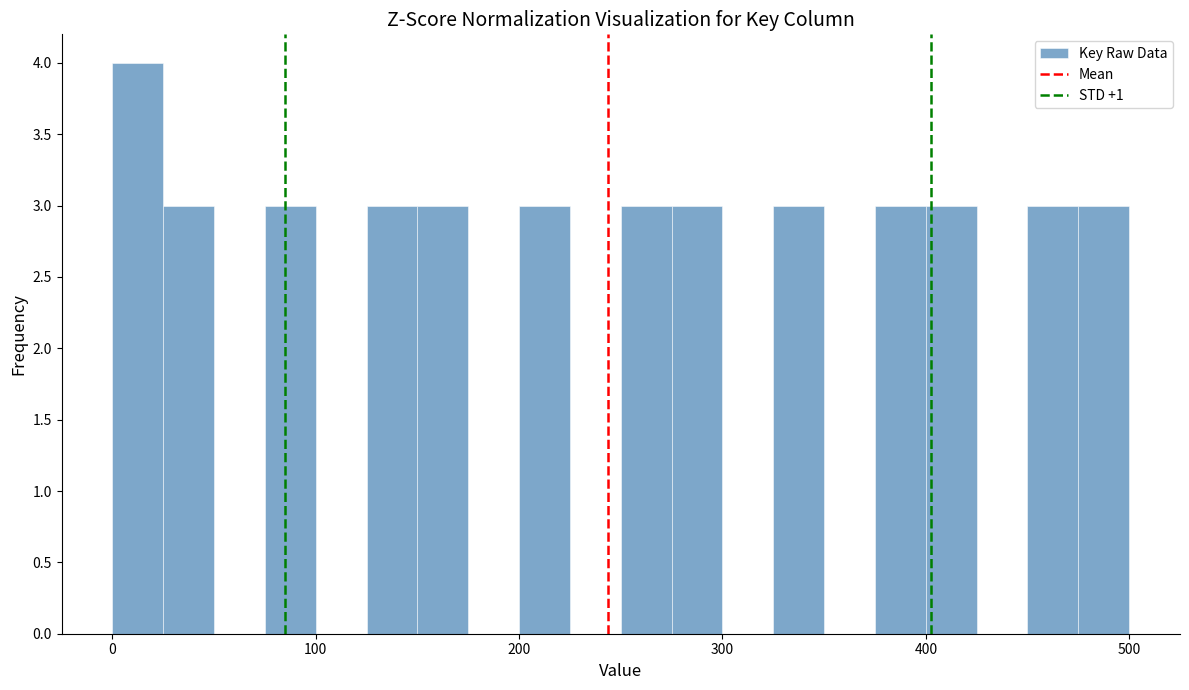

Around what value on the x-axis is the tallest bar? Give the approximate position of its centre, as read against the axis.

10